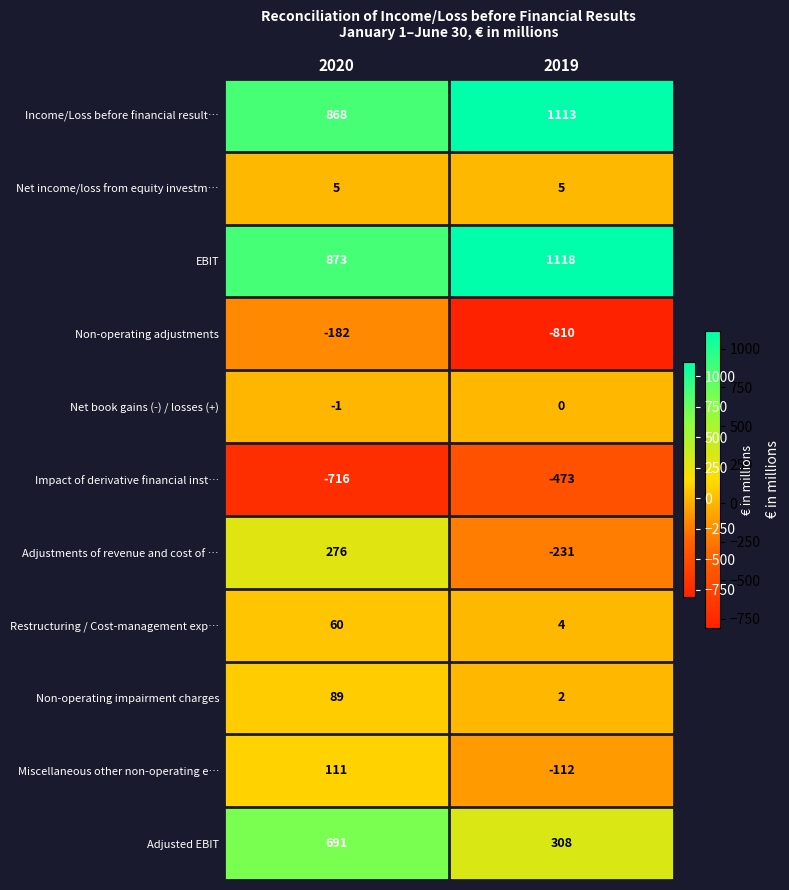

Reading right to left, transcribe all the data shown in this chart.

Income/Loss before financial result…: 1113	868
Net income/loss from equity investm…: 5	5
EBIT: 1118	873
Non-operating adjustments: -810	-182
Net book gains (-) / losses (+): 0	-1
Impact of derivative financial inst…: -473	-716
Adjustments of revenue and cost of …: -231	276
Restructuring / Cost-management exp…: 4	60
Non-operating impairment charges: 2	89
Miscellaneous other non-operating e…: -112	111
Adjusted EBIT: 308	691